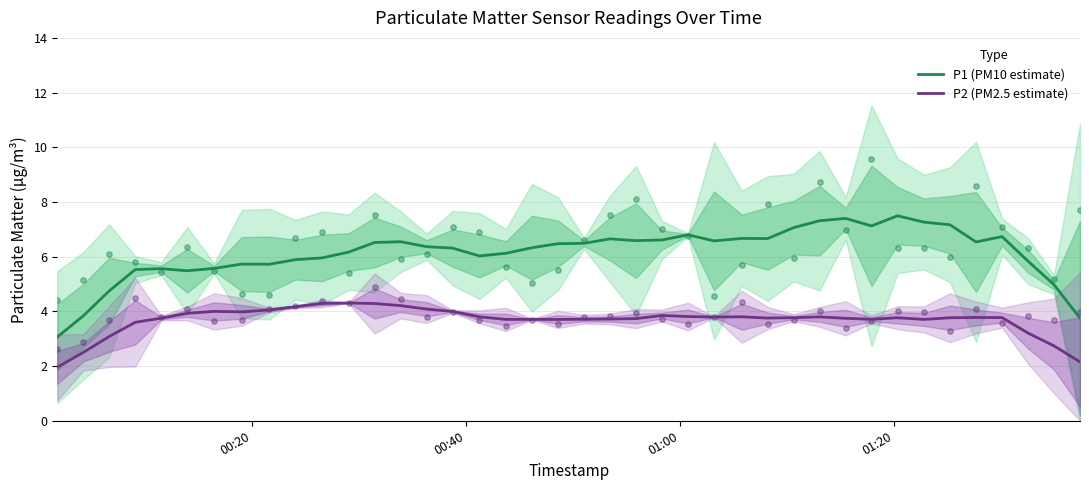

True or false: P2 (PM2.5 estimate) and P1 (PM10 estimate) cross at least once.

False